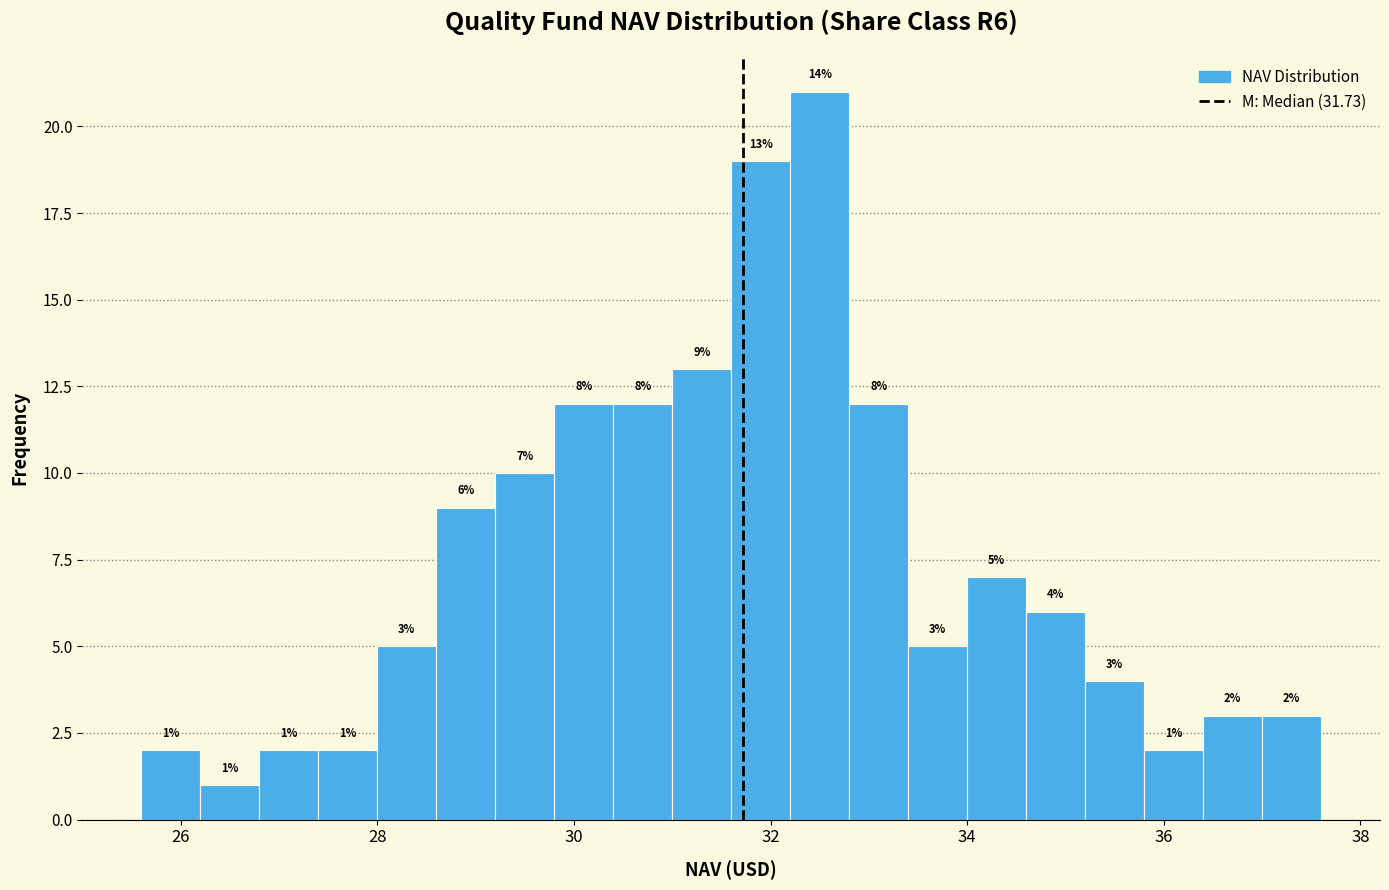

Around what value on the x-axis is the tallest bar? Give the approximate position of its centre, as read against the axis.

32.6